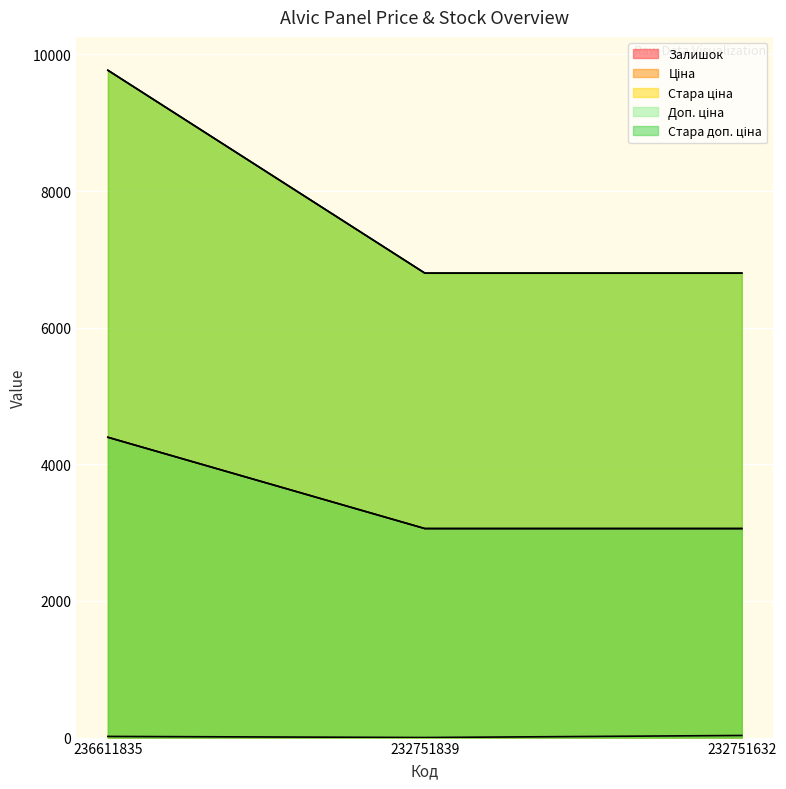

What is the approximate value of Стара ціна at 236611835?

9768.8